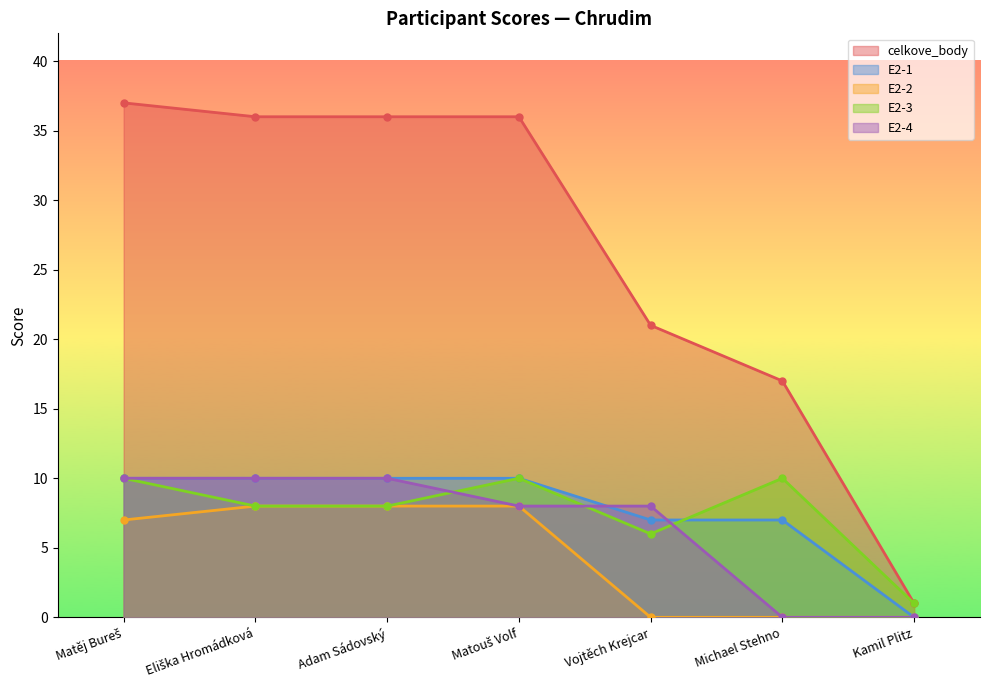

Rank the series at Adam Sádovský from highest to lowest value.

celkove_body, E2-1, E2-4, E2-2, E2-3